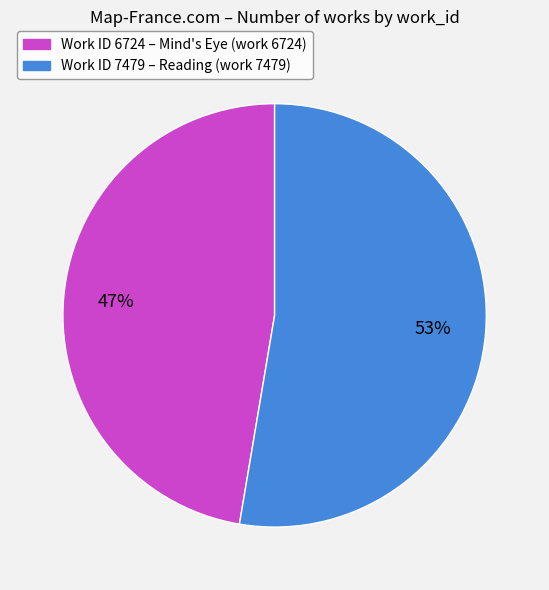

What is the majority slice?

Work ID 7479 – Reading (work 7479)